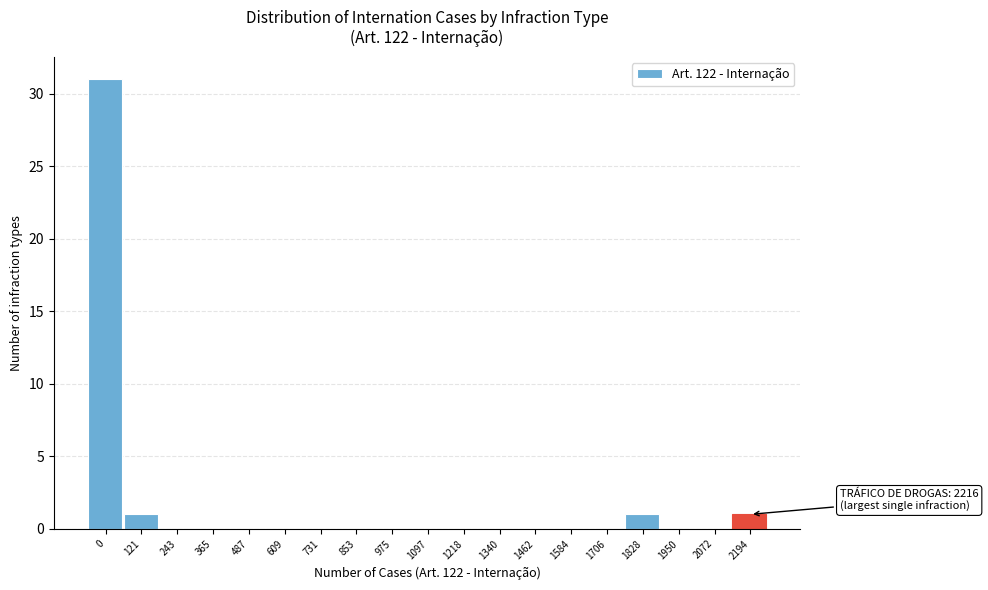

Reading left to right, transcribe all the data shown in this chart.

0=31	121=1	243=0	365=0	487=0	609=0	731=0	853=0	975=0	1097=0	1218=0	1340=0	1462=0	1584=0	1706=0	1828=1	1950=0	2072=0	2194=1